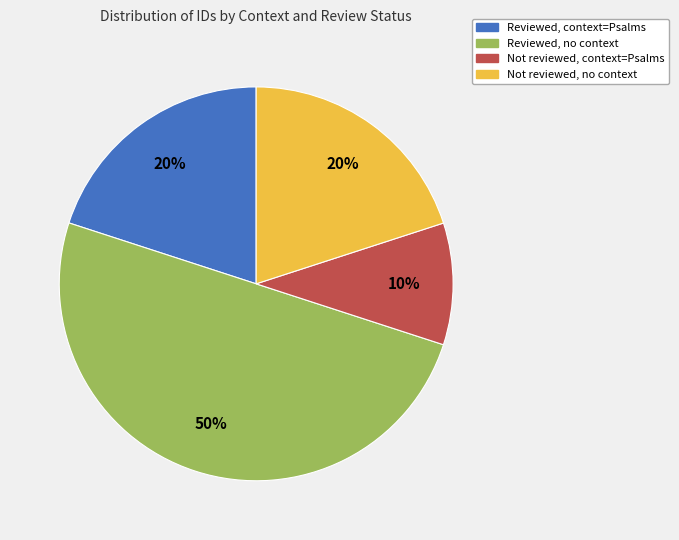

To the nearest percent, what is the difference between the largest and smallest slice percentages?

40%